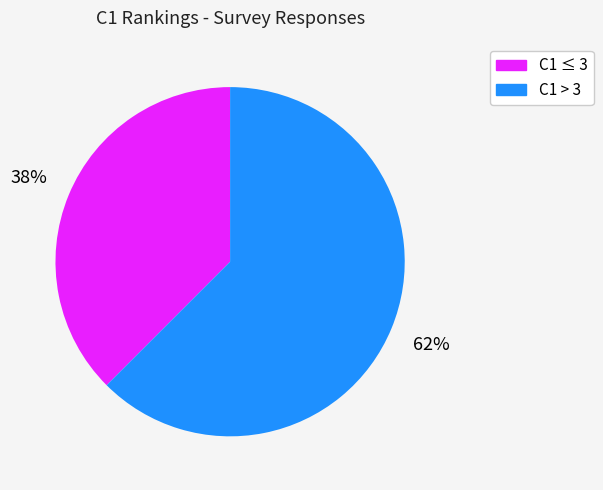

Does any single category account for the majority?

Yes